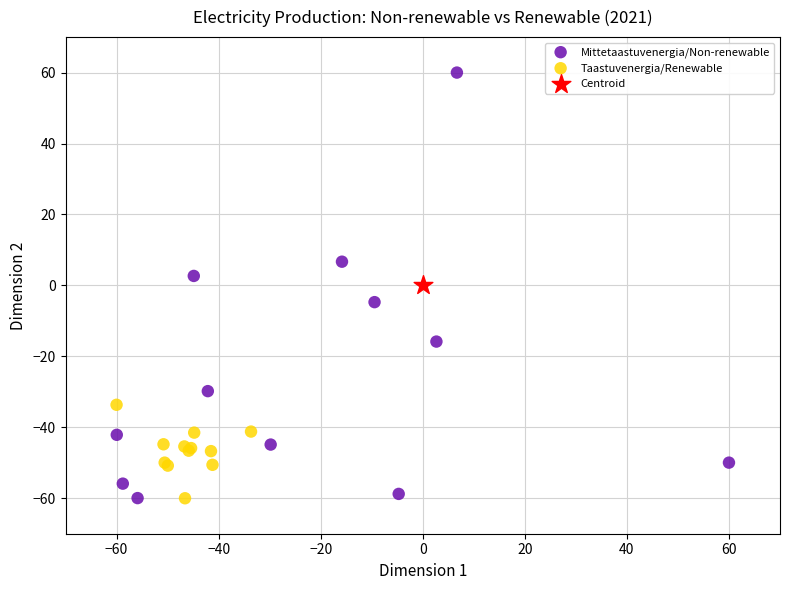

What are all the series names shown in the legend?

Mittetaastuvenergia/Non-renewable, Taastuvenergia/Renewable, Centroid